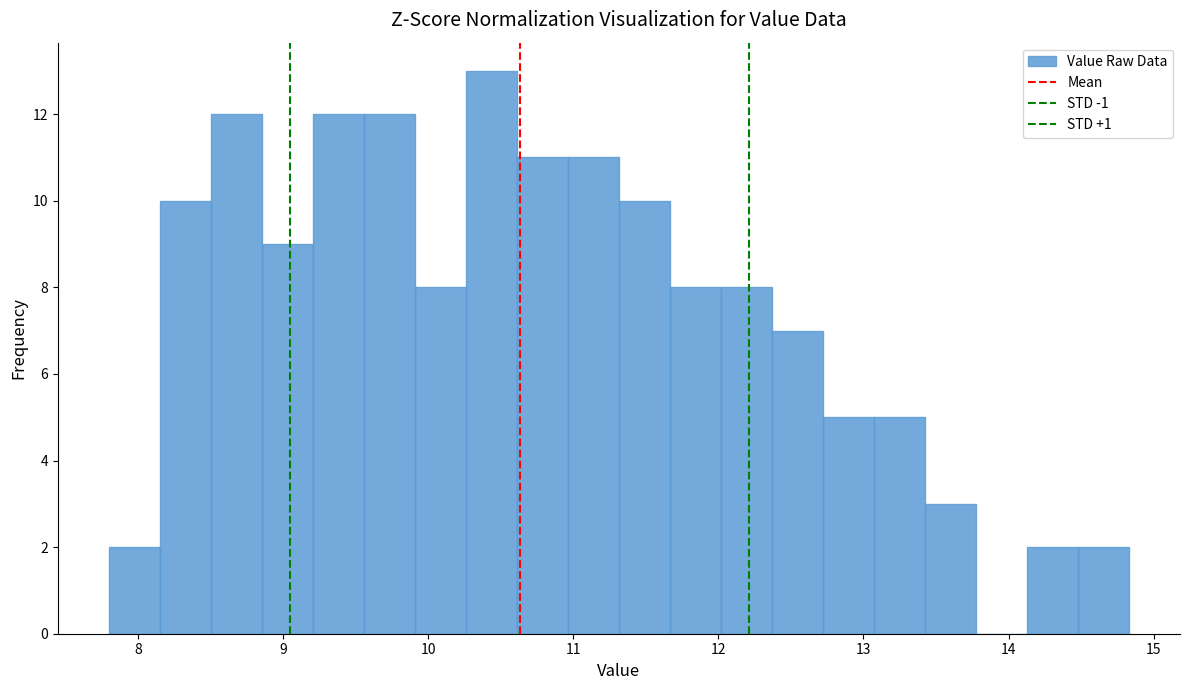

Read against the x-axis, roughly where is the centre of the tallest bar?

10.4